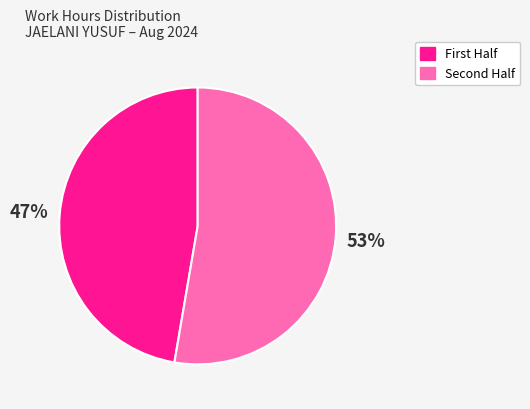

Does any single category account for the majority?

Yes